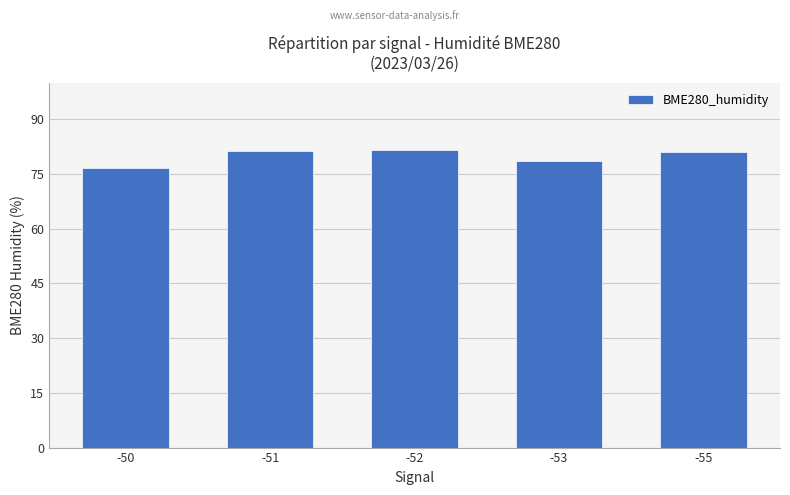

What is the change in value from -51 to -53?

-2.6